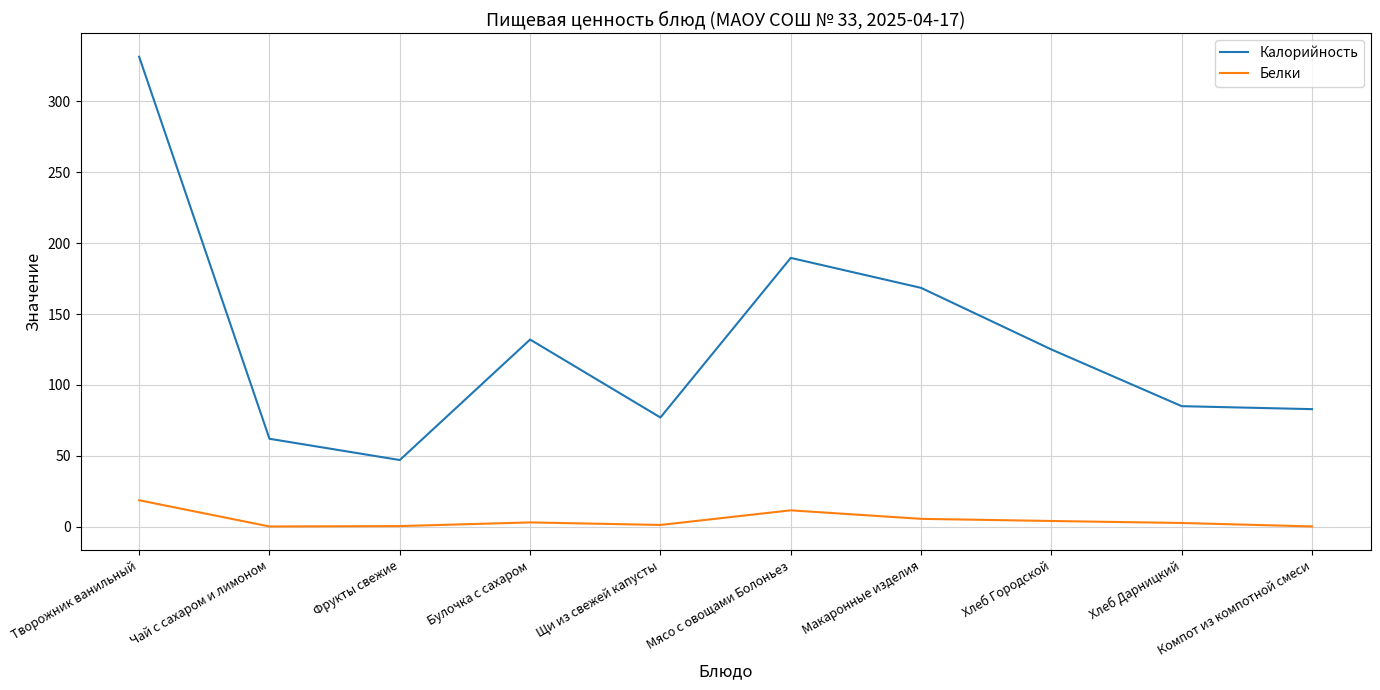

List the series in order of their overall mean, highest first.

Калорийность, Белки